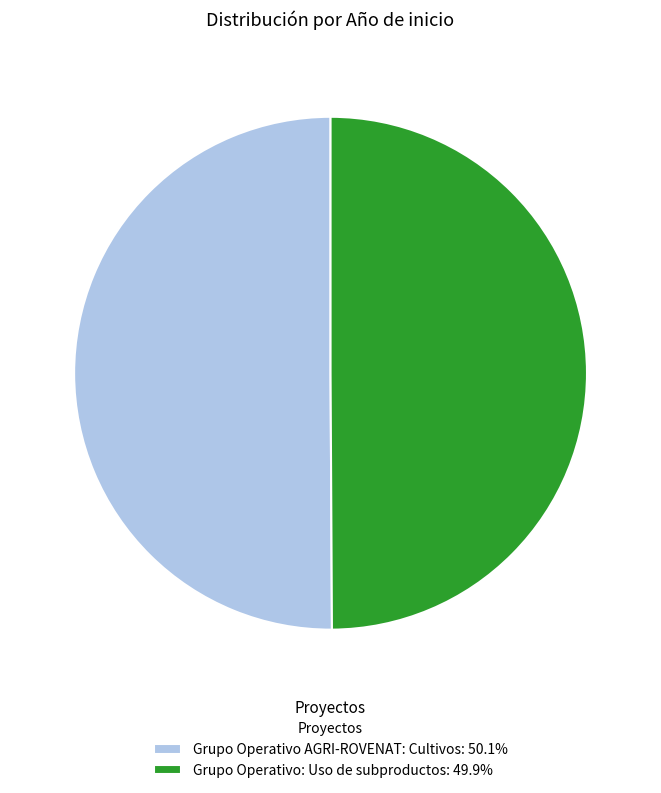

Is the sum of Grupo Operativo AGRI-ROVENAT: Cultivos and Grupo Operativo: Uso de subproductos greater than half?

Yes